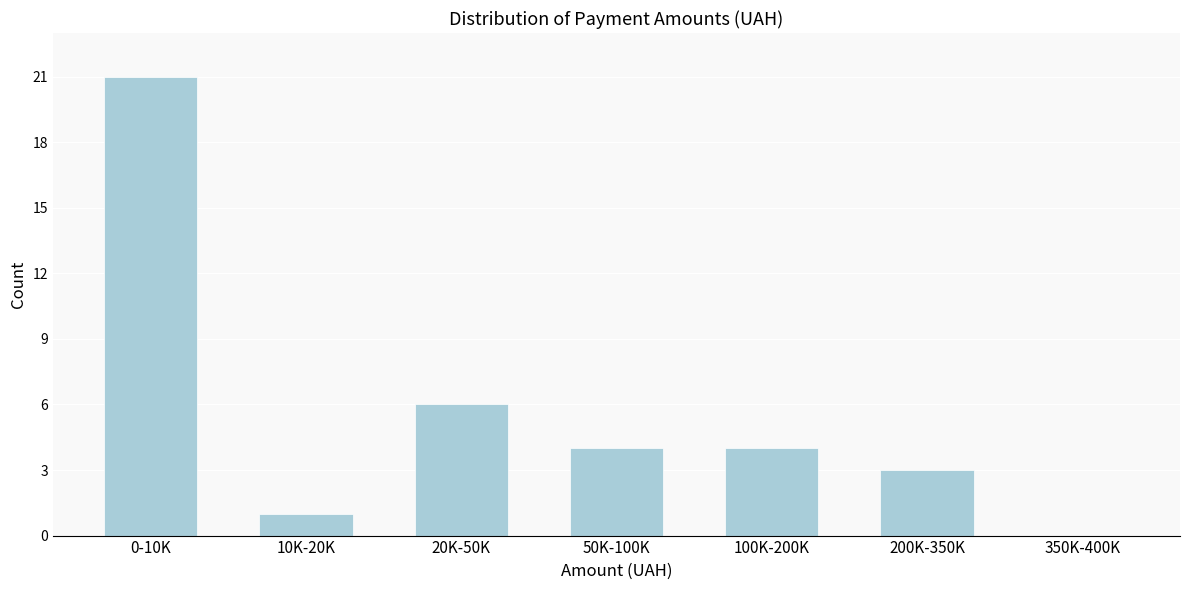

Reading right to left, what are all the values shown in this chart?

350K-400K=0	200K-350K=3	100K-200K=4	50K-100K=4	20K-50K=6	10K-20K=1	0-10K=21